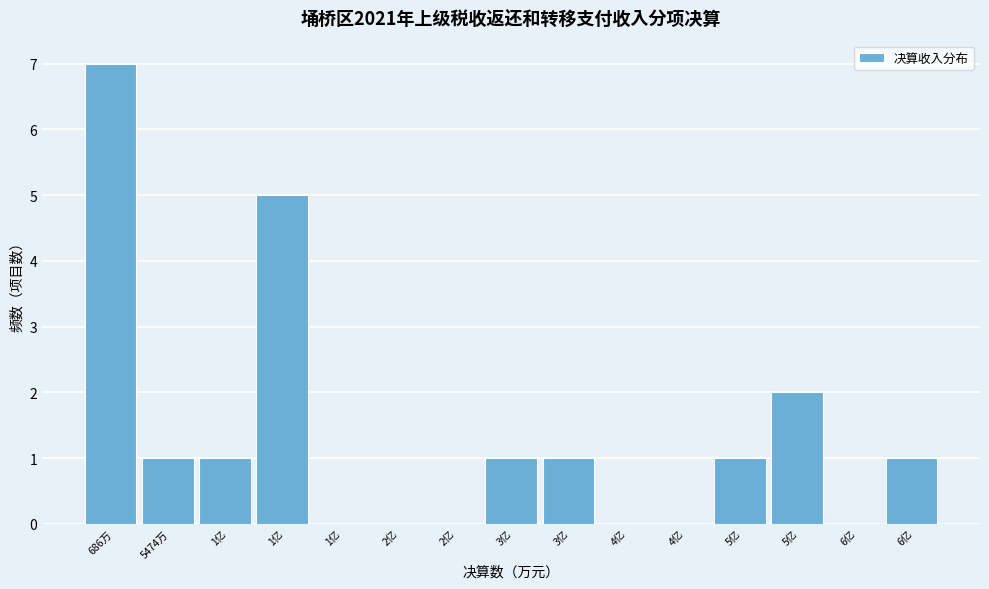

Count the number of categories in the chart.

15